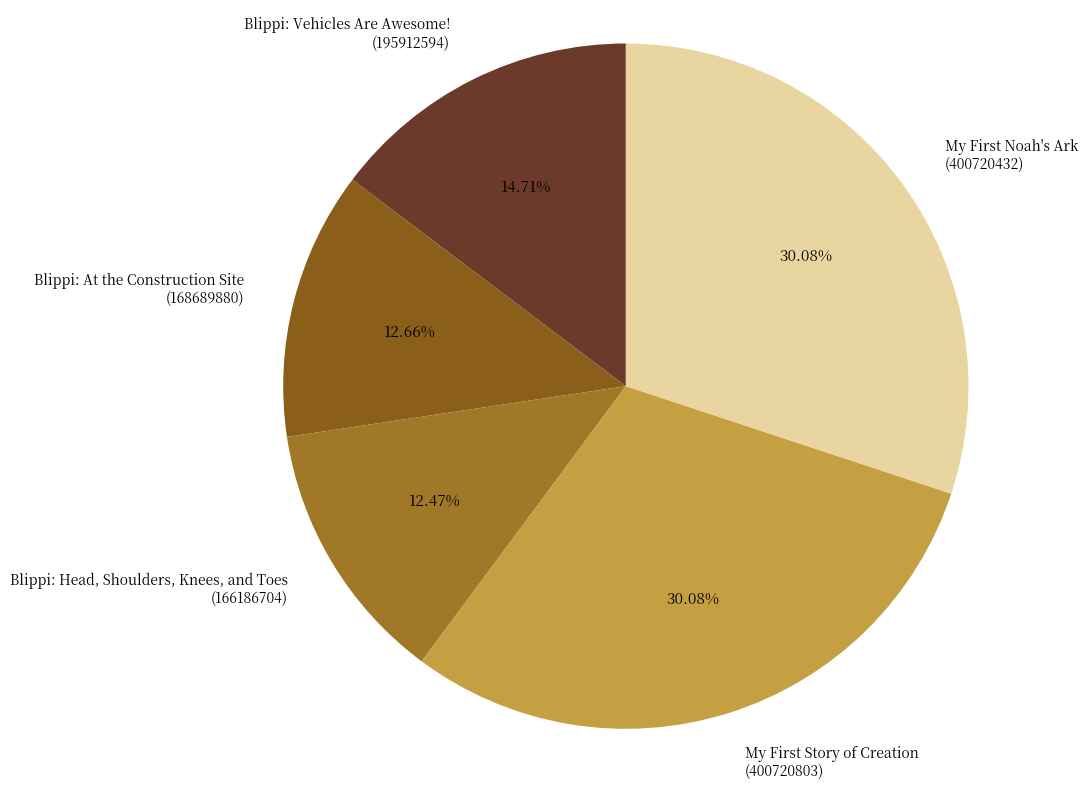

Approximately how many times larger is the value at Blippi: Vehicles Are Awesome! (195912594) compared to Blippi: Head, Shoulders, Knees, and Toes (166186704)?

1.2